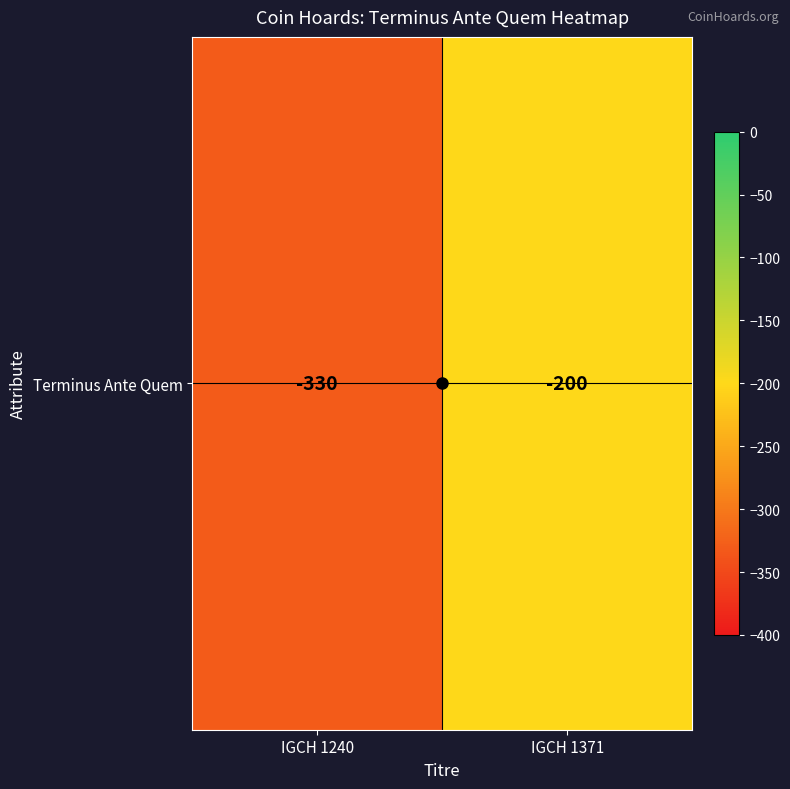

Is it true that the value at IGCH 1240 is -330?

True